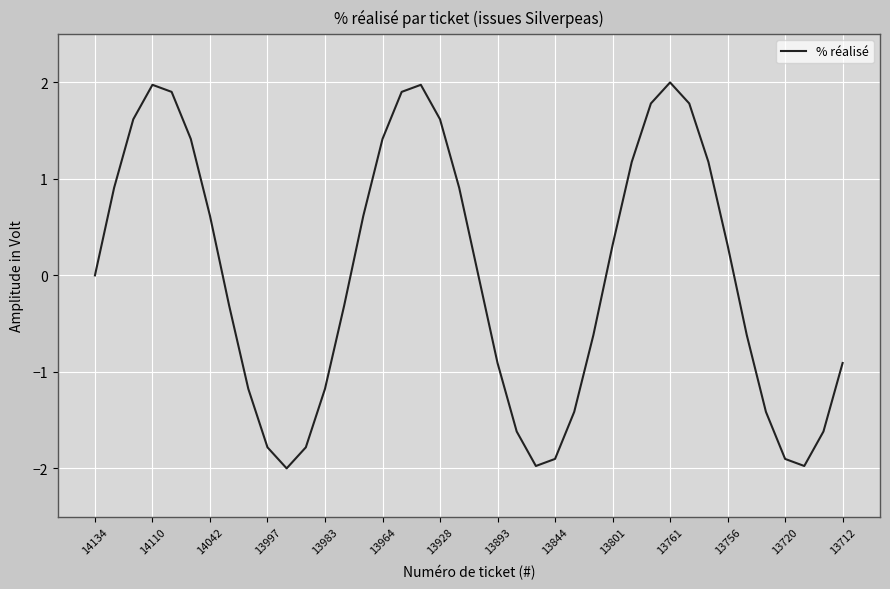

What is the greatest value displayed?

2.0